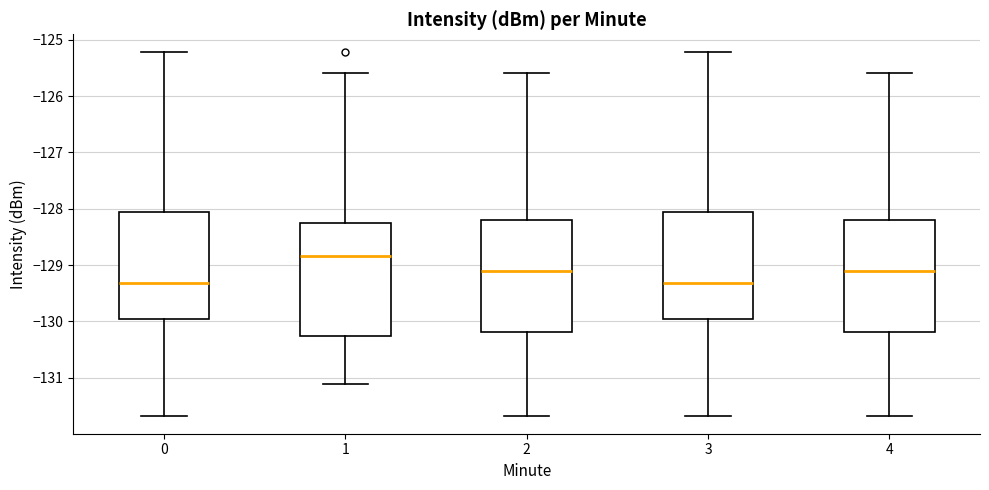

Reading left to right, transcribe this box plot: for each box, give where its median line is, the range the box spans, and where its two whiskers end, as read against the y-axis. The values are not printed on the chart, so give them approximately, as read against the axis.

0: median -129.3, box -130.0 to -128.1, whiskers -131.7 to -125.2
1: median -128.8, box -130.3 to -128.2, whiskers -131.1 to -125.6
2: median -129.1, box -130.2 to -128.2, whiskers -131.7 to -125.6
3: median -129.3, box -130.0 to -128.1, whiskers -131.7 to -125.2
4: median -129.1, box -130.2 to -128.2, whiskers -131.7 to -125.6